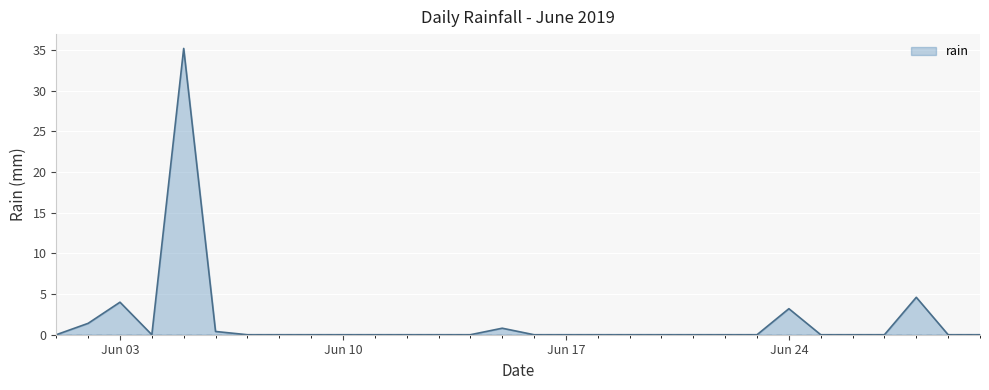

What is the greatest value displayed?

35.2